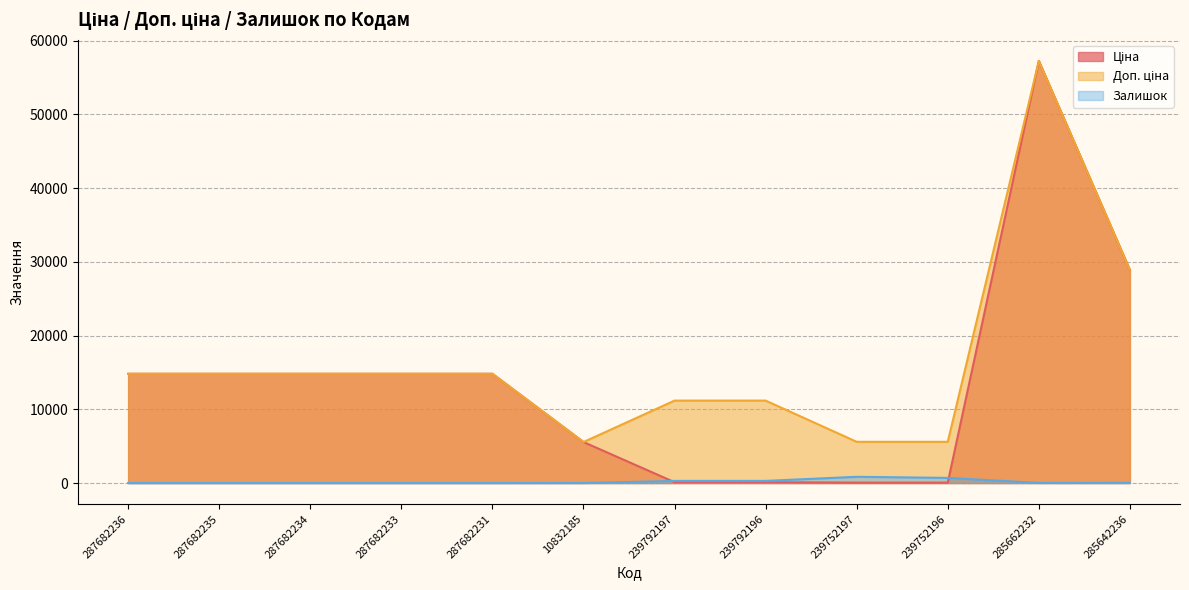

What is the highest value of the Залишок series?

845.0